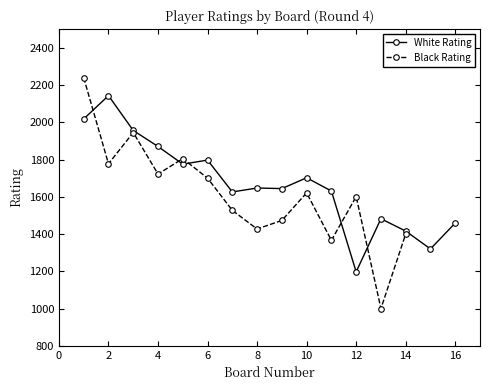

What is the value of the 7th point from the left?

1626